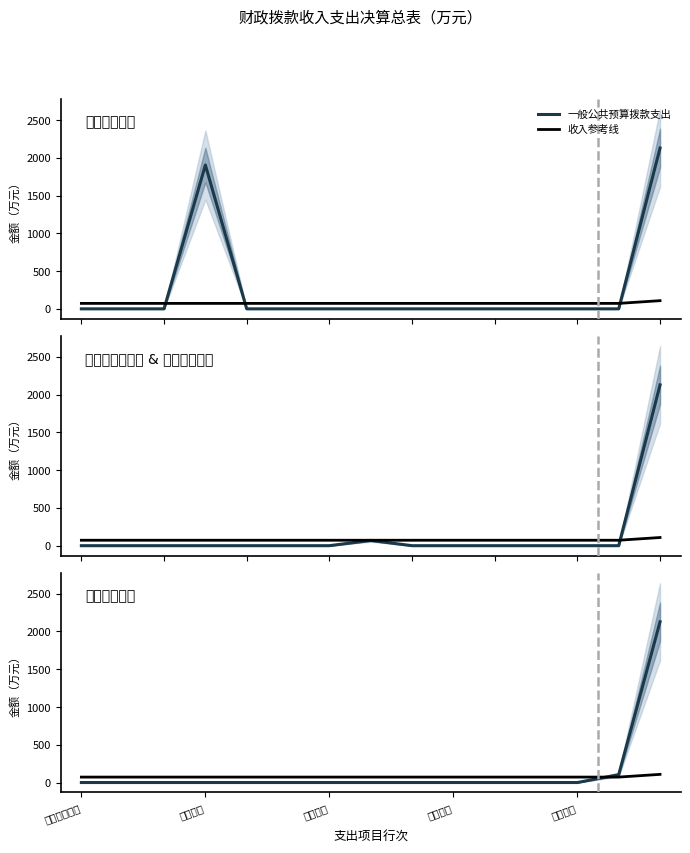

Does the chart display data point markers on the line(s)?

No